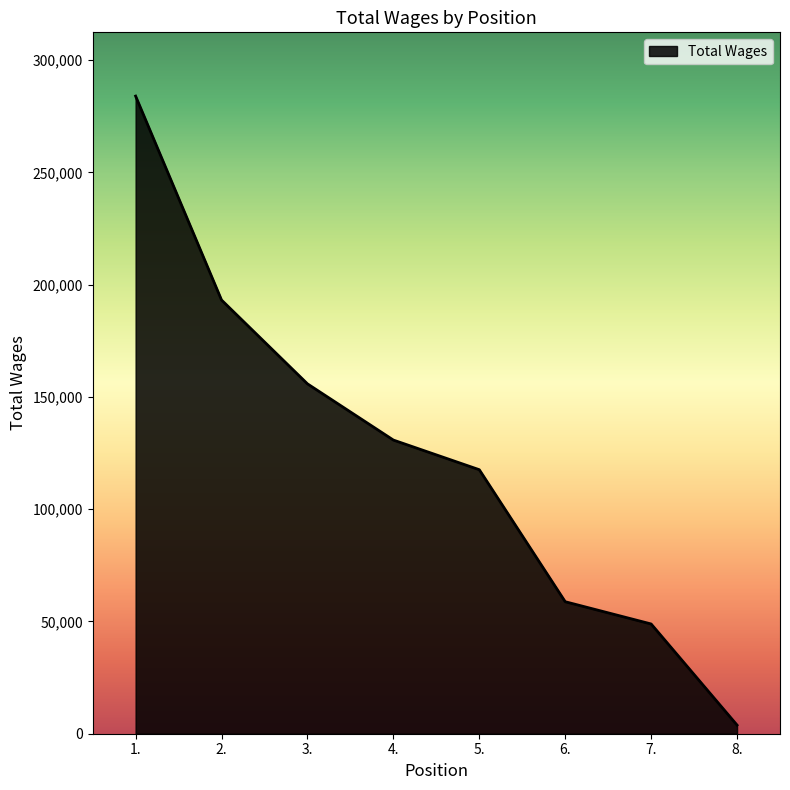

What is the ratio of the value at 6. to the value at 5.?

0.5